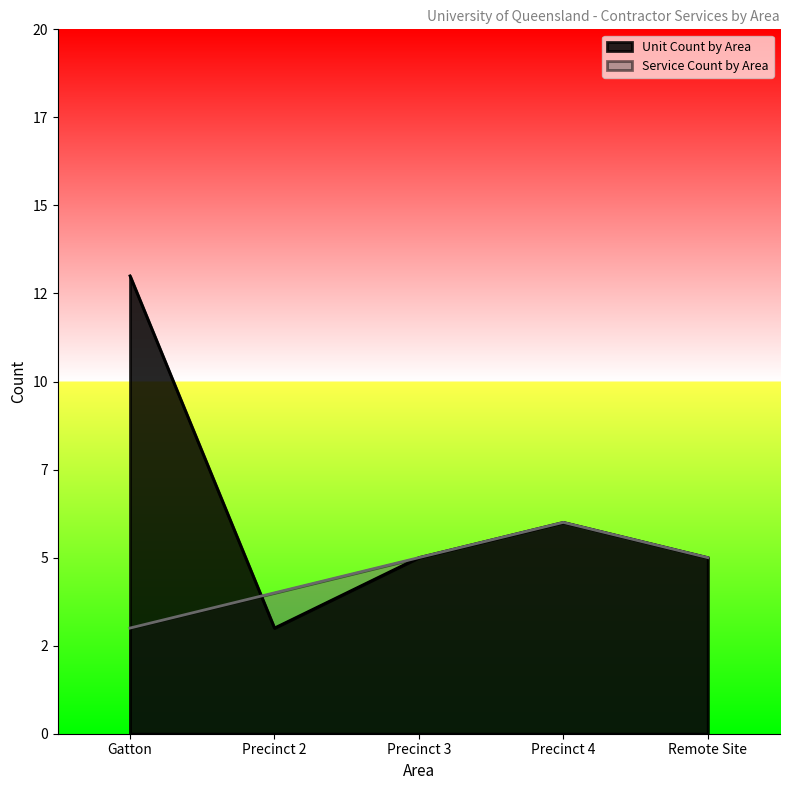

How many series are shown in this chart?

2